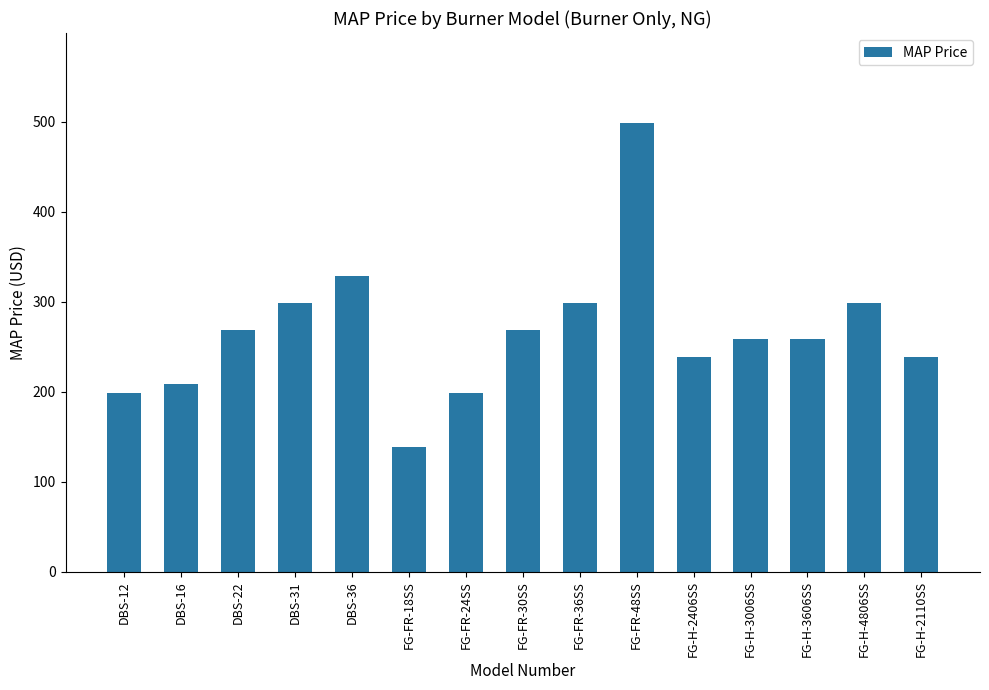

Which has a higher value, DBS-16 or DBS-22?

DBS-22